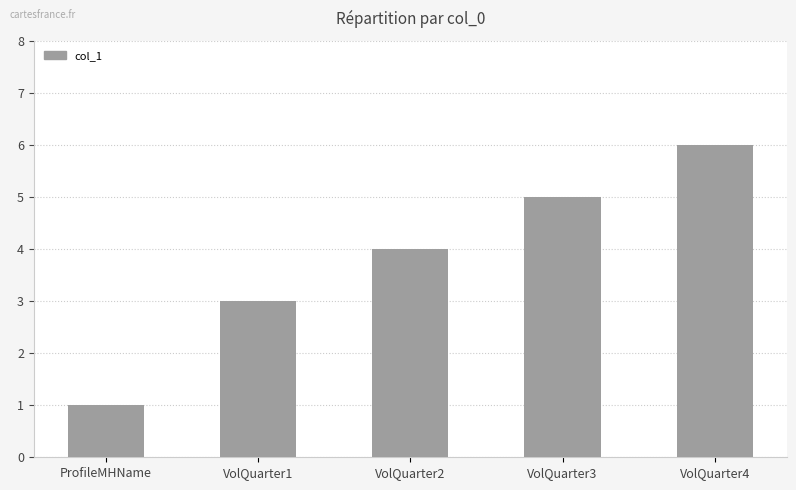

List the labels in order of value, smallest first.

ProfileMHName, VolQuarter1, VolQuarter2, VolQuarter3, VolQuarter4